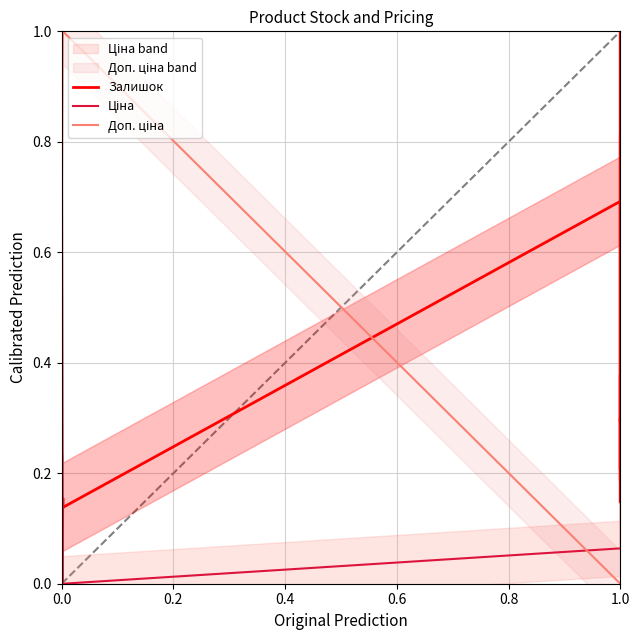

Which series has the largest total across all categories?

Залишок